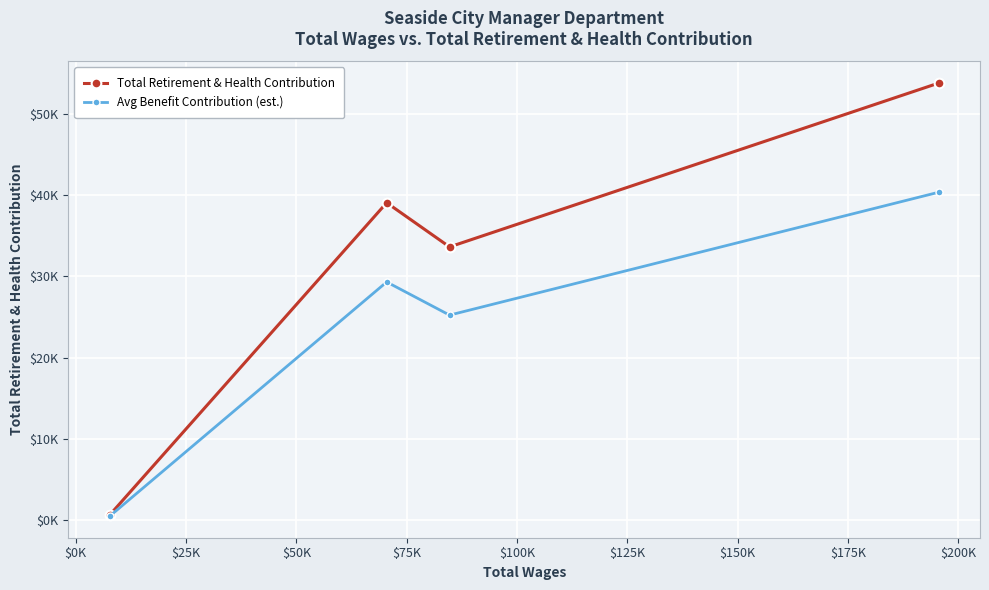

What is the lowest value of the Total Retirement & Health Contribution series?

601.0